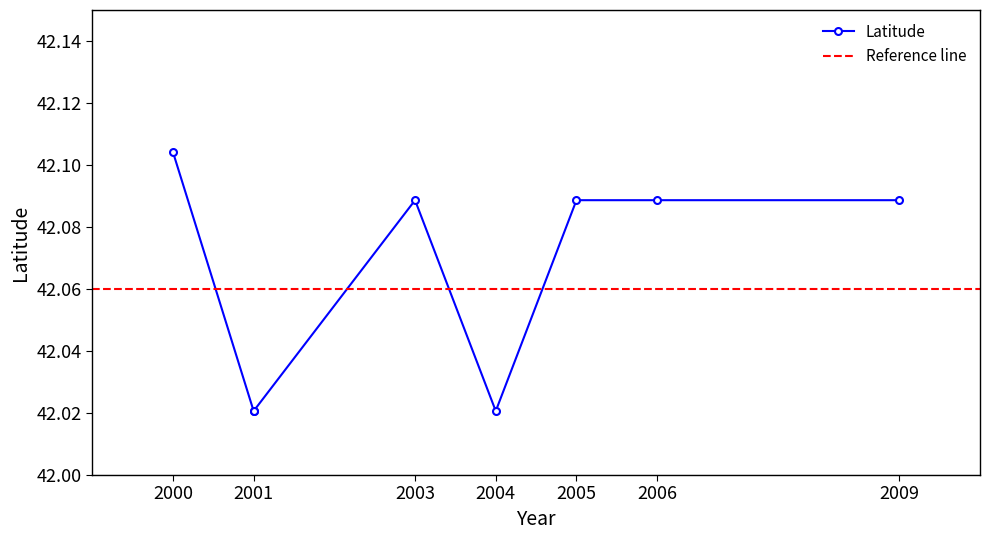

What is the sum of the values at 2001-09-29 and 2009-08-28?

84.1